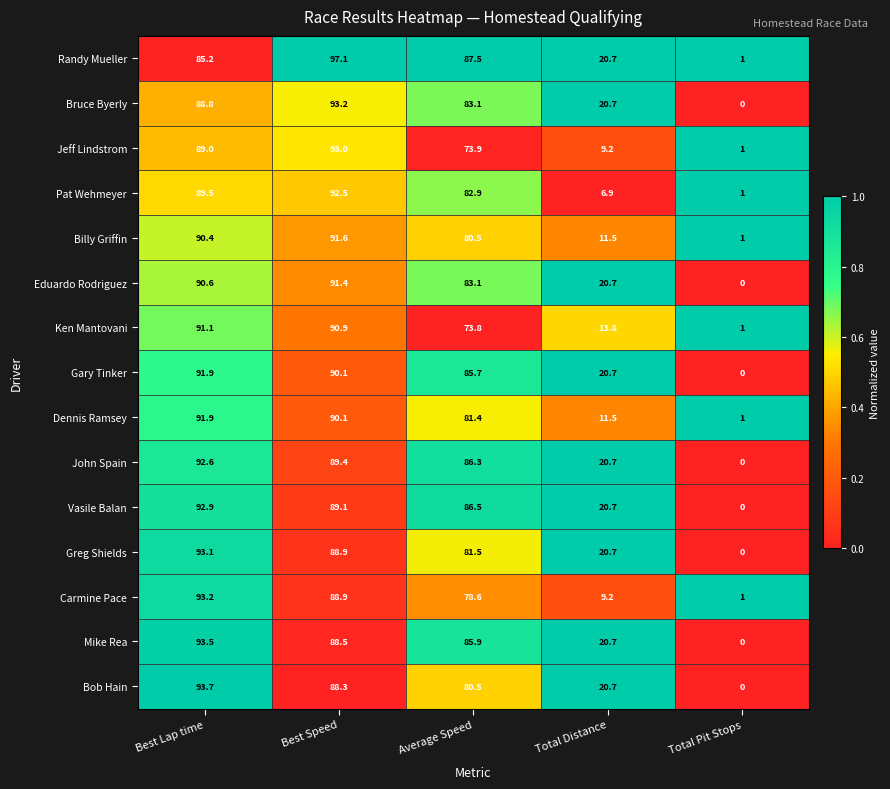

What is the difference between the maximum and minimum values in the Greg Shields series?

93.1